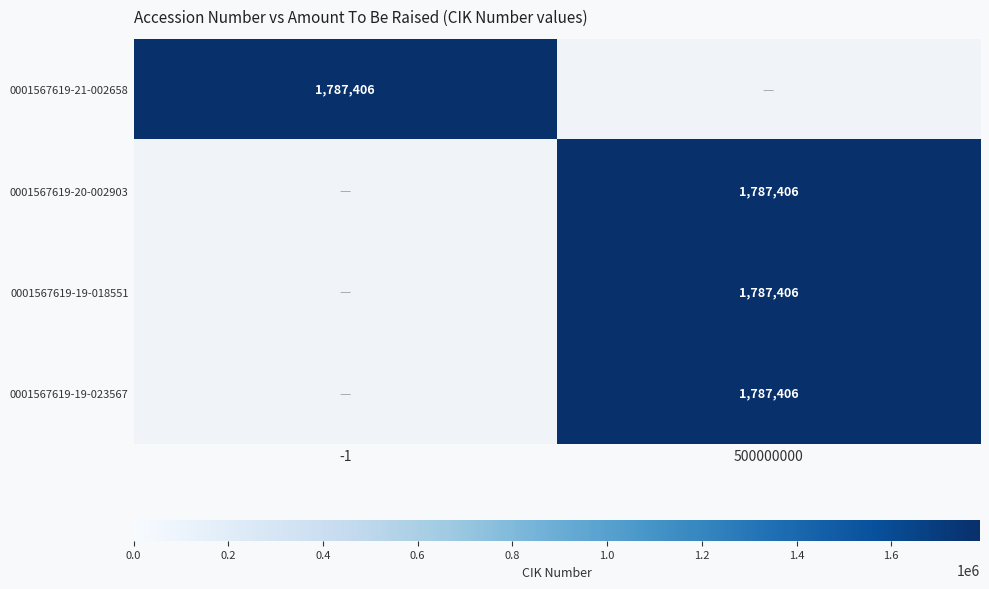

The 0001567619-21-002658 series shows 1787406 at -1. True or false?

True